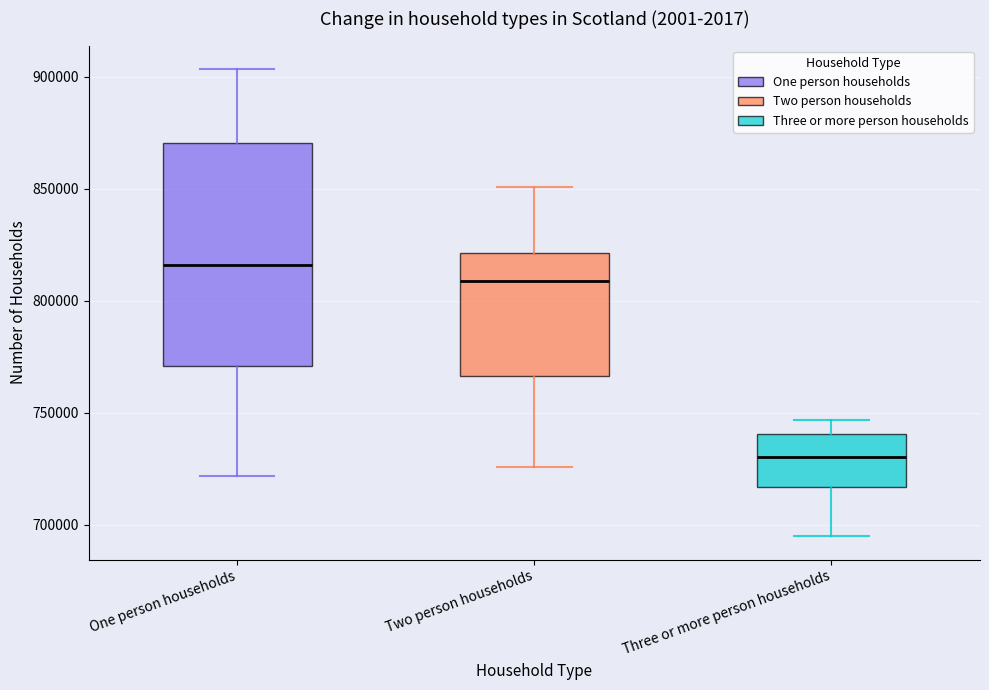

Reading left to right, transcribe this box plot: for each box, give where its median line is, the range the box spans, and where its two whiskers end, as read against the y-axis. The values are not printed on the chart, so give them approximately, as read against the axis.

One person households: median 815000, box 770000 to 870000, whiskers 720000 to 905000
Two person households: median 810000, box 765000 to 820000, whiskers 725000 to 850000
Three or more person households: median 730000, box 715000 to 740000, whiskers 695000 to 745000